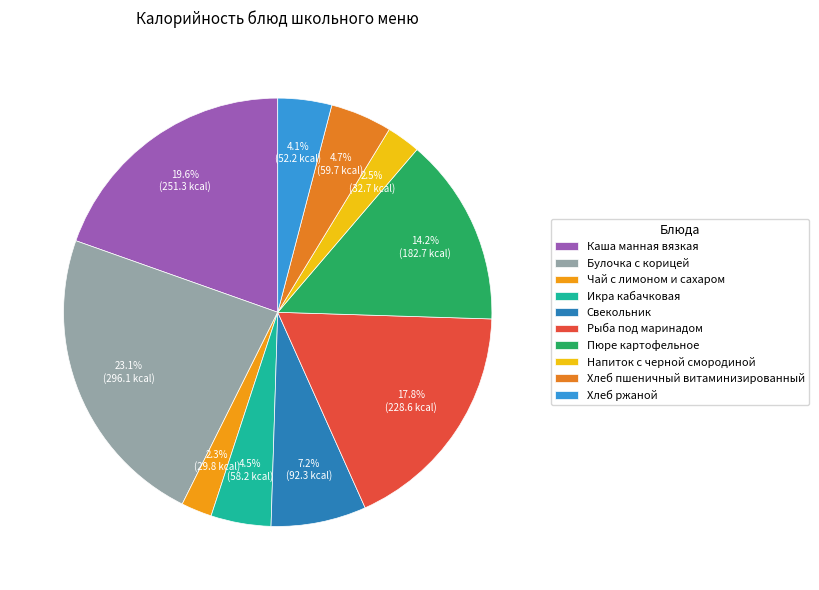

To the nearest percent, what portion does Хлеб ржаной represent?

4%